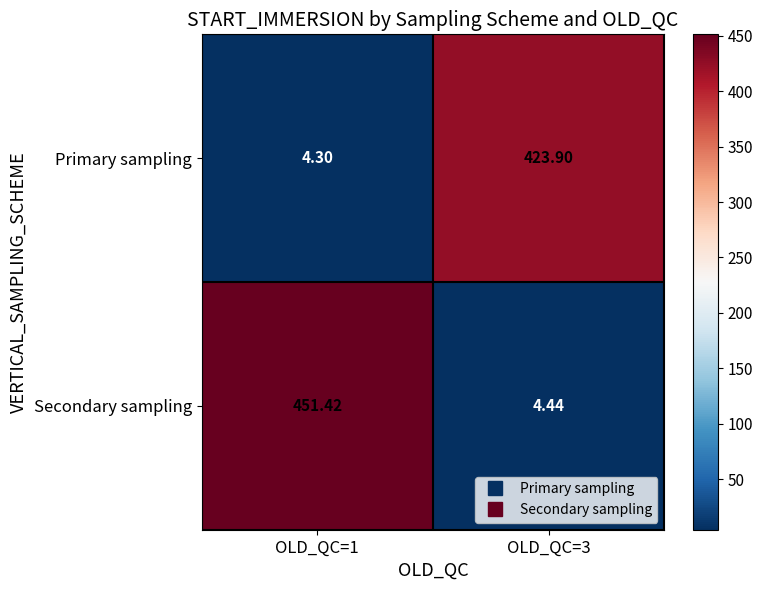

Between OLD_QC=1 and OLD_QC=3, which series saw the biggest shift?

Secondary sampling